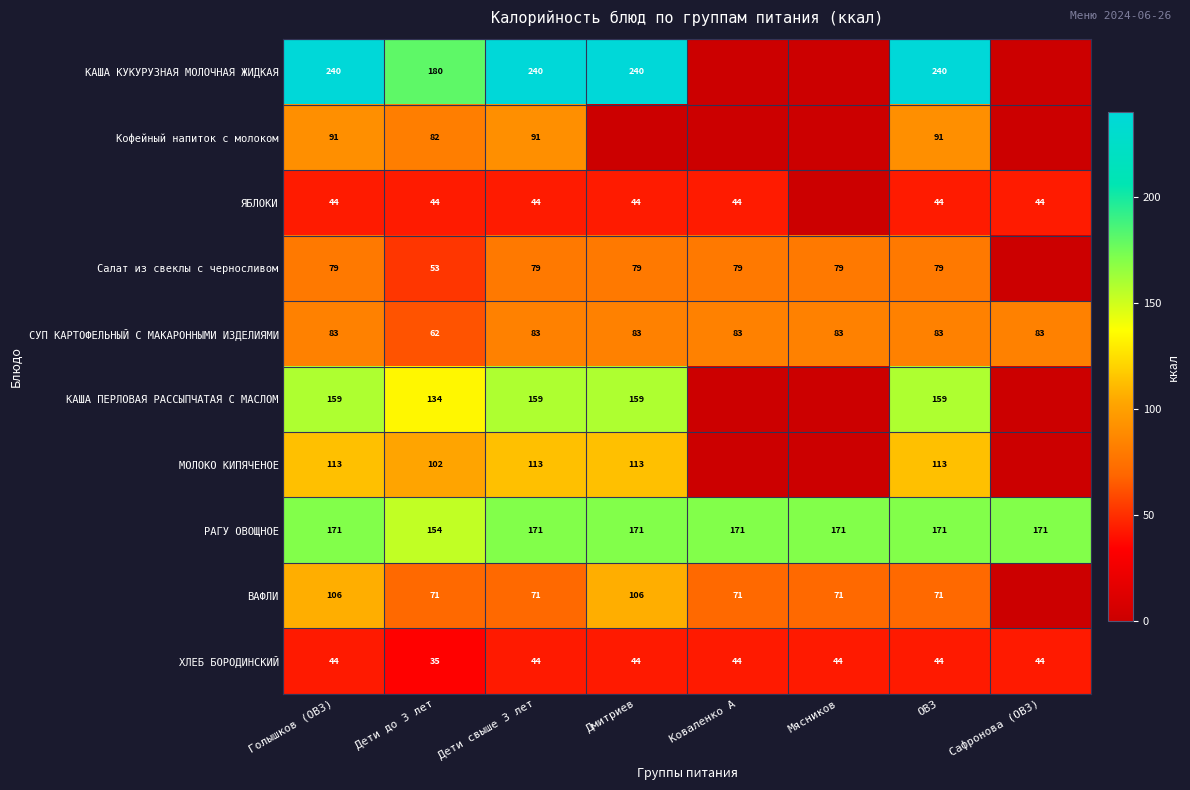

What is the difference between the maximum and minimum values in the РАГУ ОВОЩНОЕ series?

17